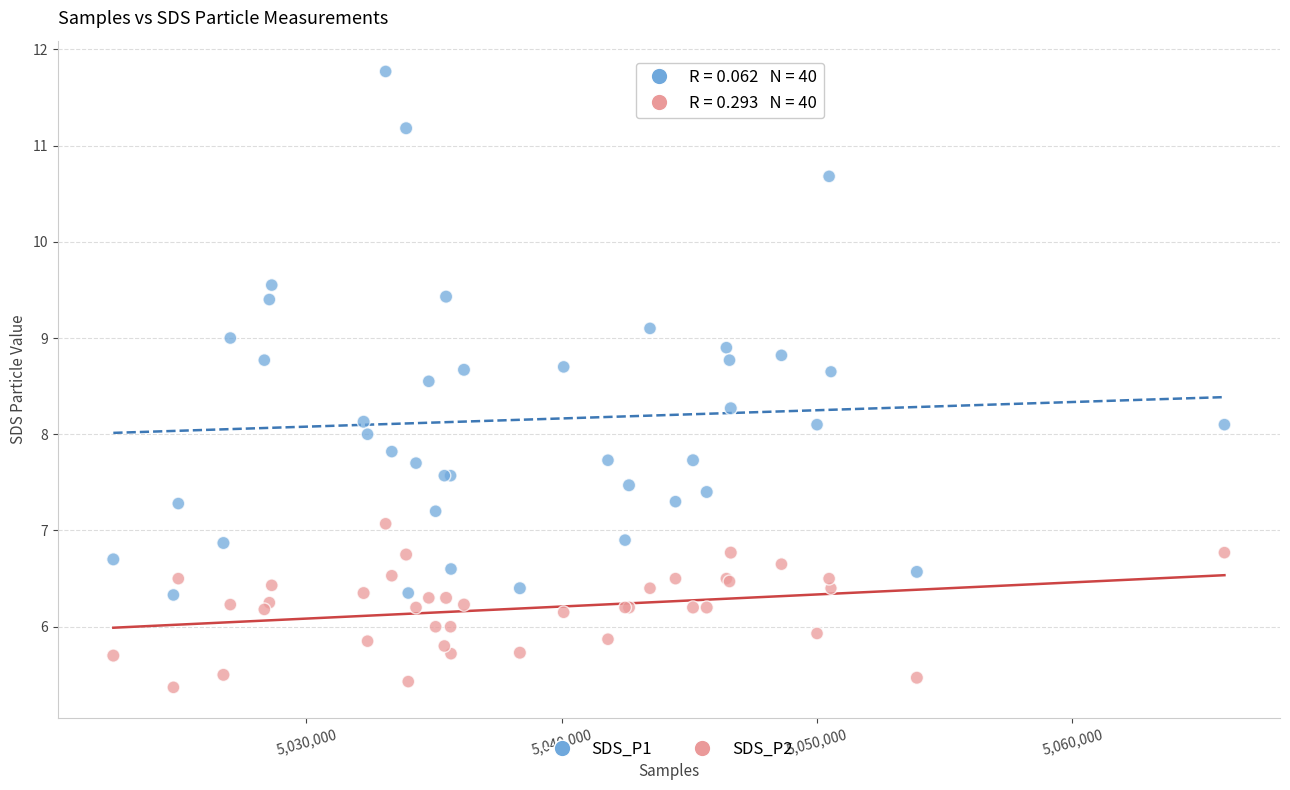

Which series contains the highest Y value?

SDS_P1